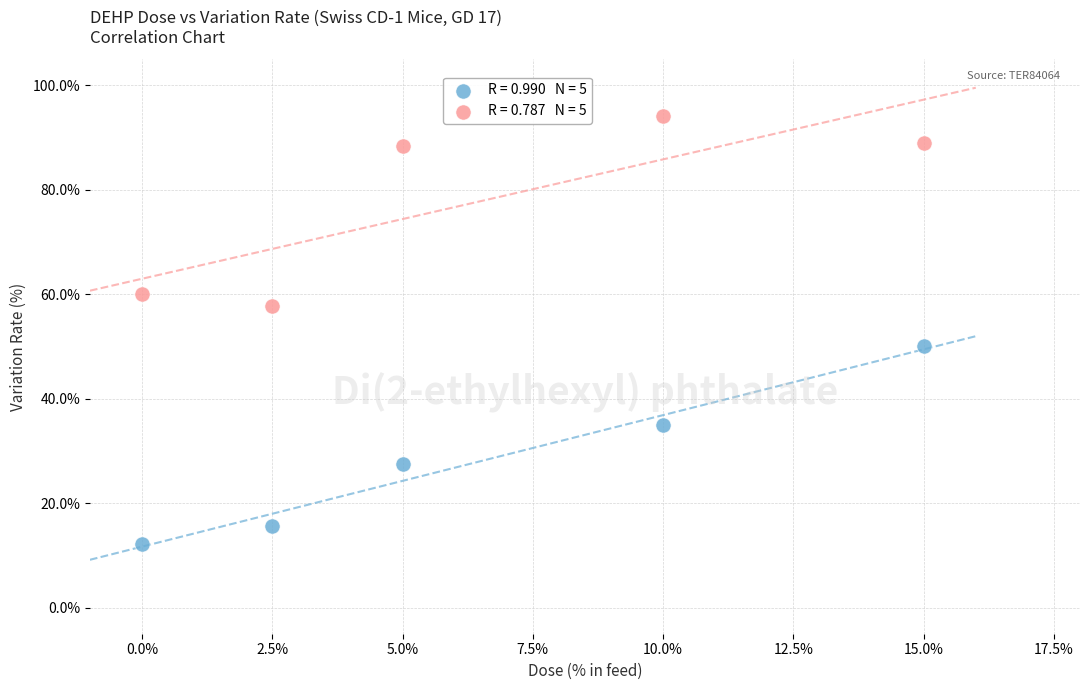

Across all data points, what is the average Y value?

52.9